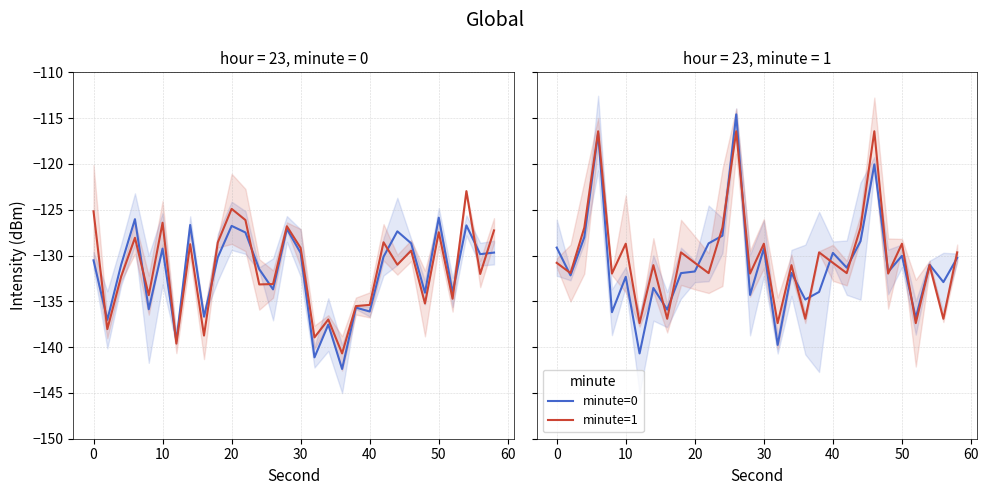

Is it true that minute=0 equals -83.8 at 70?

False